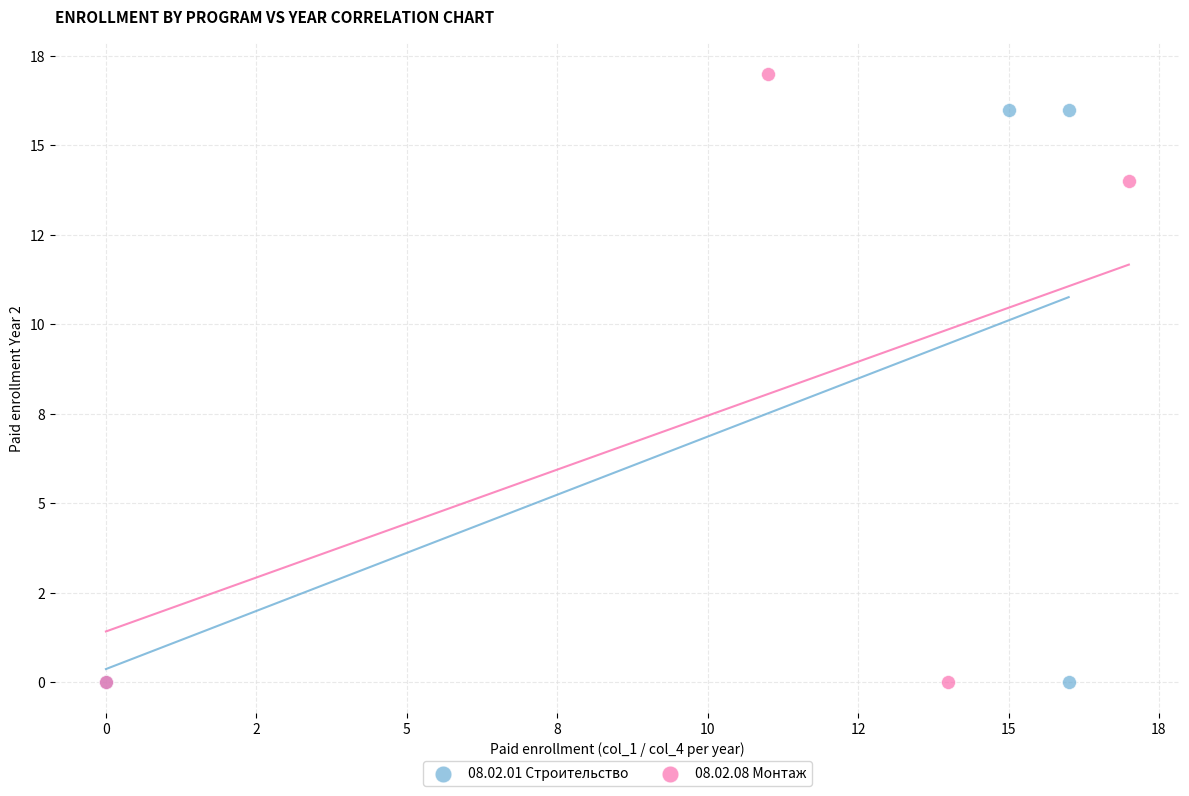

What are all the series names shown in the legend?

08.02.01 Строительство, 08.02.08 Монтаж